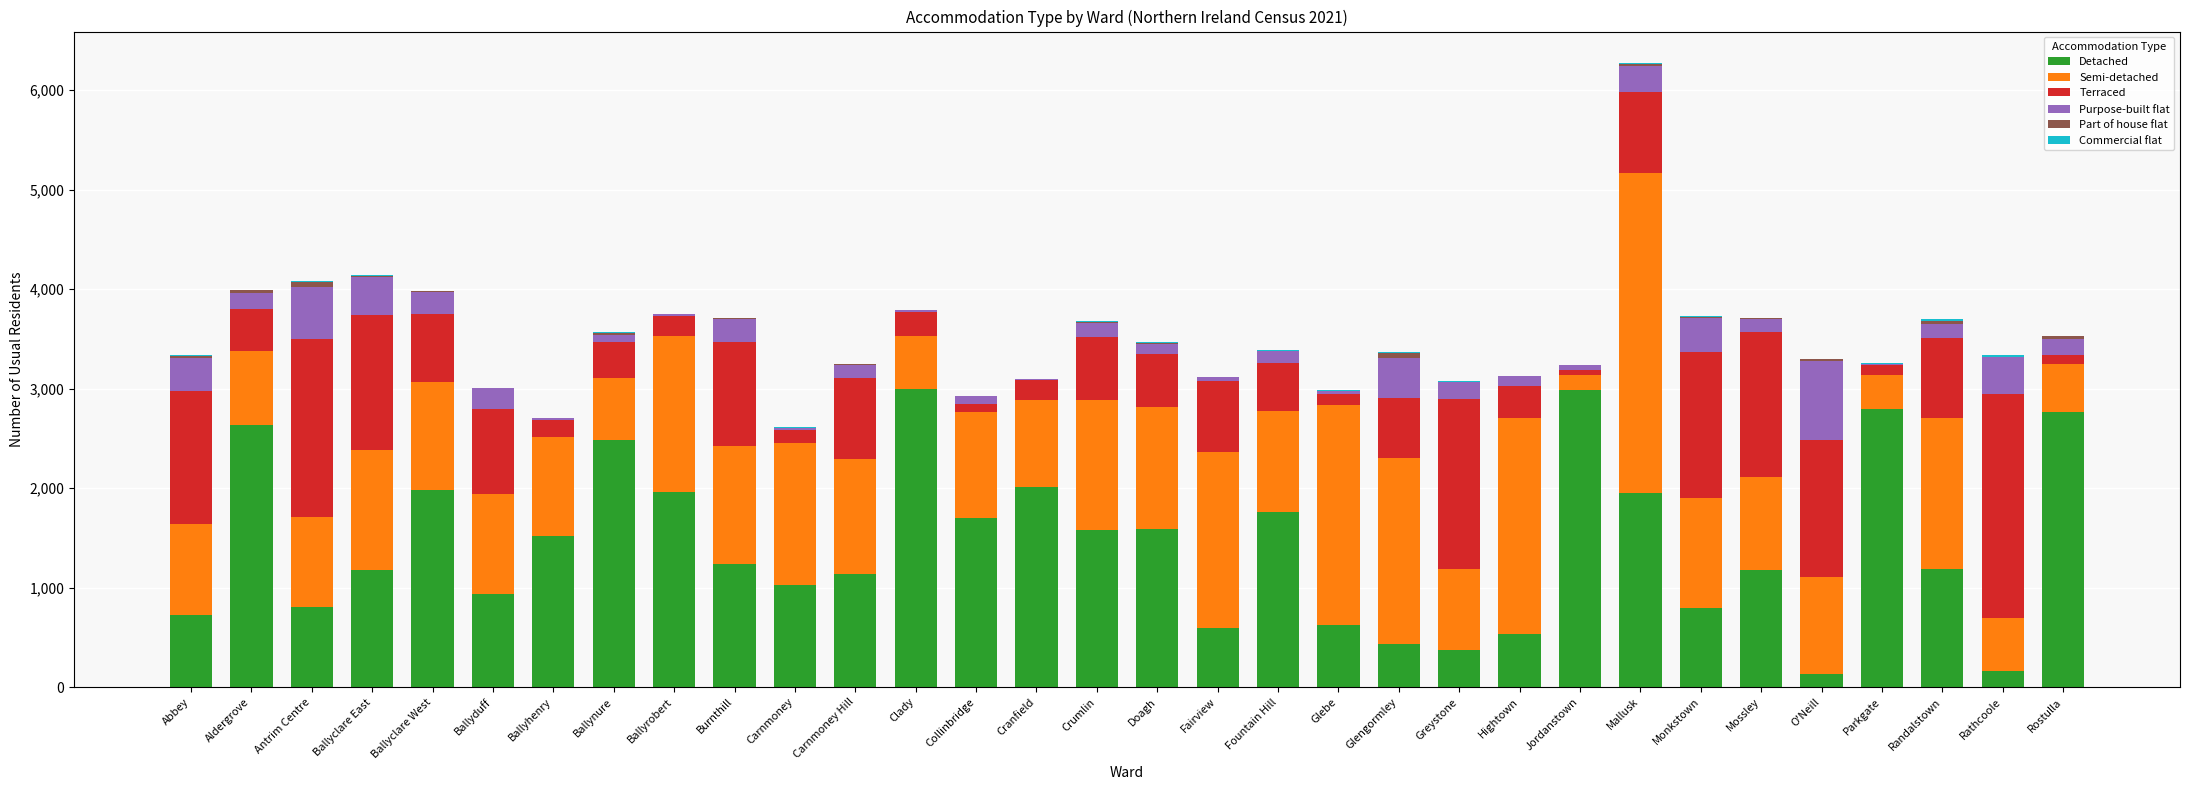

What is the highest value of the Detached series?

3001